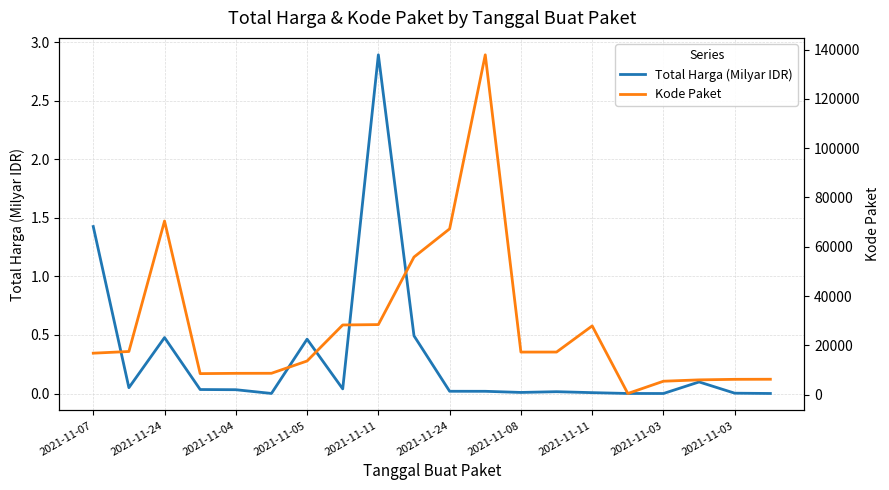

True or false: Total Harga (Milyar IDR) and Kode Paket cross at least once.

False